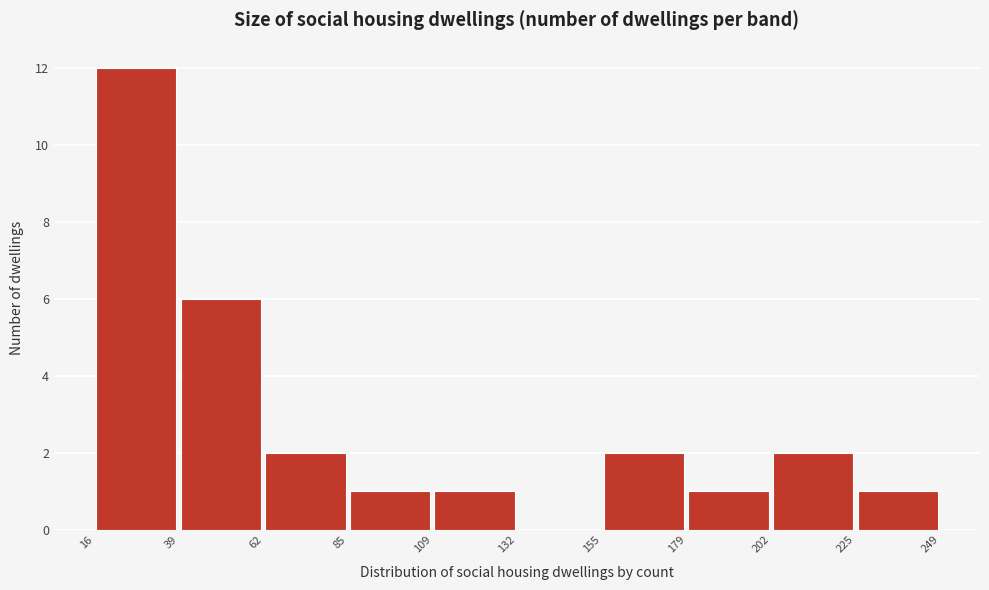

Reading left to right, transcribe this chart: for each bar, give the range it covers on the x-axis and its height. The values are not printed on the chart, so give them approximately, as read against the axis.

16 to 39: 12
39 to 62: 6
62 to 85: 2
85 to 109: 1
109 to 132: 1
132 to 155: 0
155 to 179: 2
179 to 202: 1
202 to 225: 2
225 to 249: 1